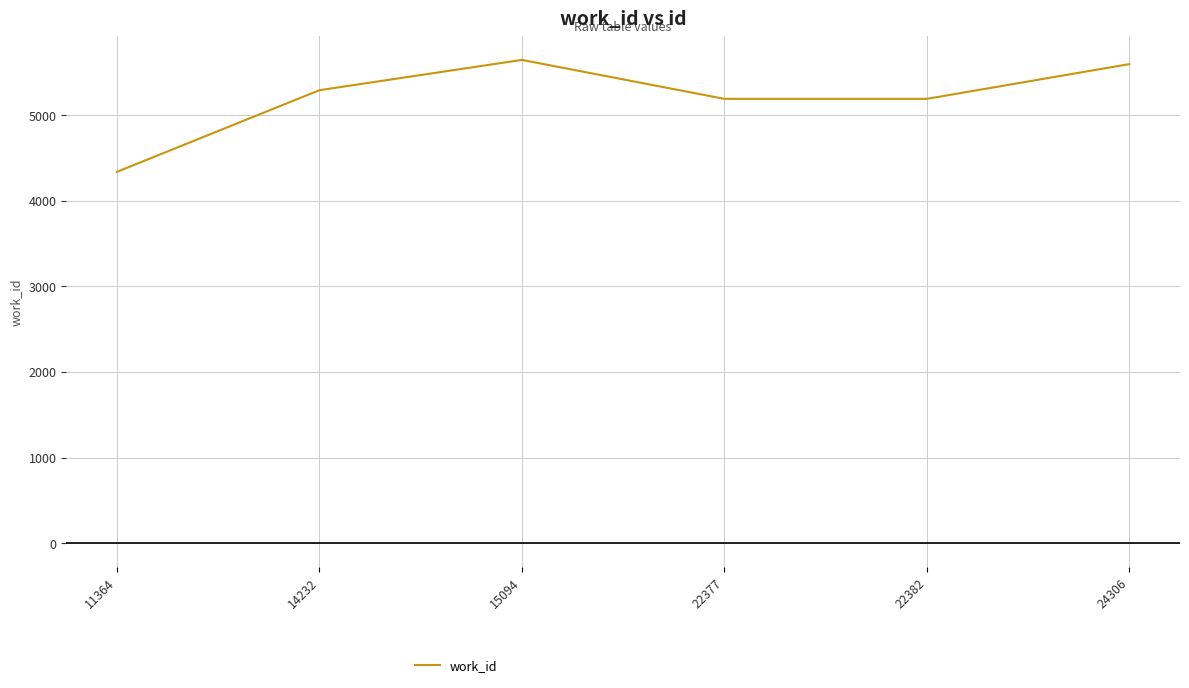

What is the smallest value displayed?

4339